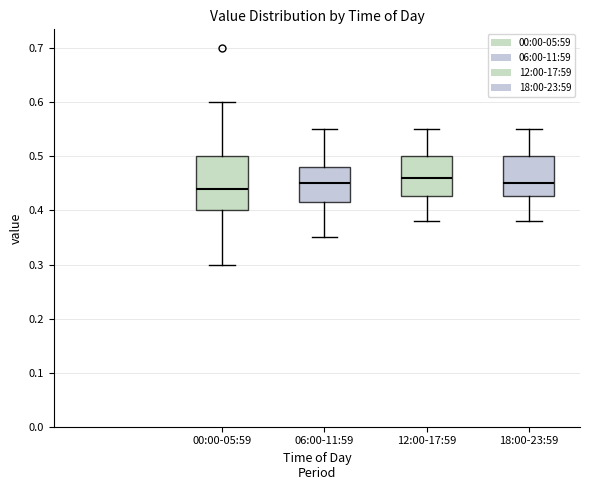

Where does the lower whisker of the box for 06:00-11:59 end on the y-axis? The values are not printed on the chart, so give them approximately, as read against the axis.

0.35